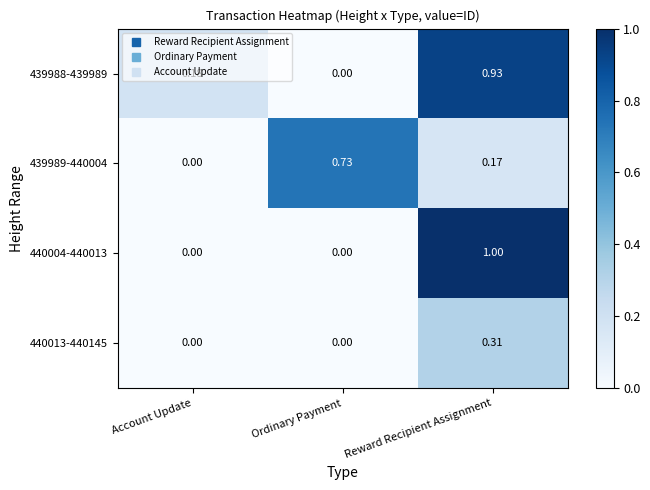

Rank the categories by 439988-439989 value from highest to lowest.

Reward Recipient Assignment, Account Update, Ordinary Payment